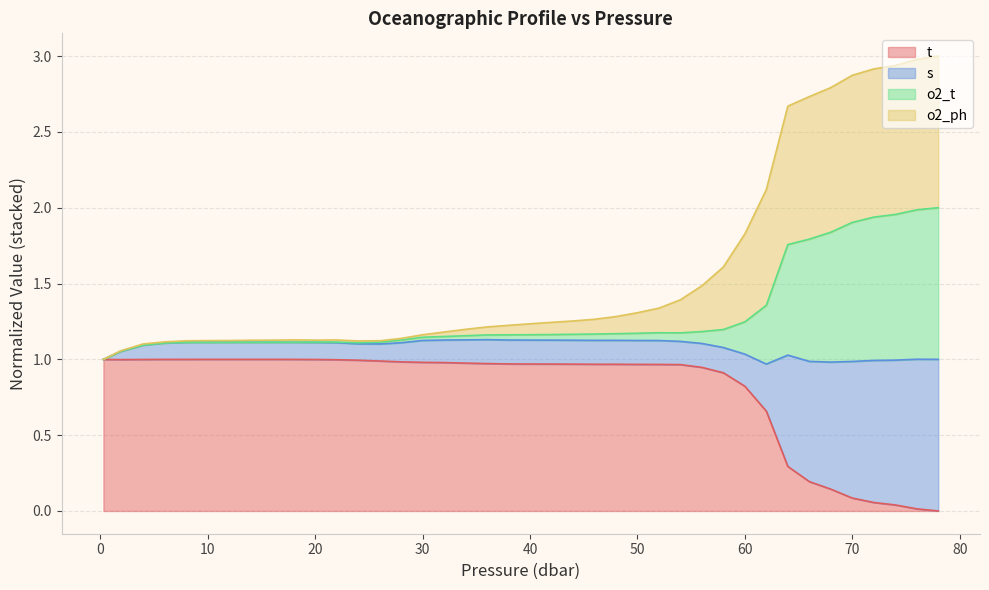

How many interior local valleys does the t series have?

1